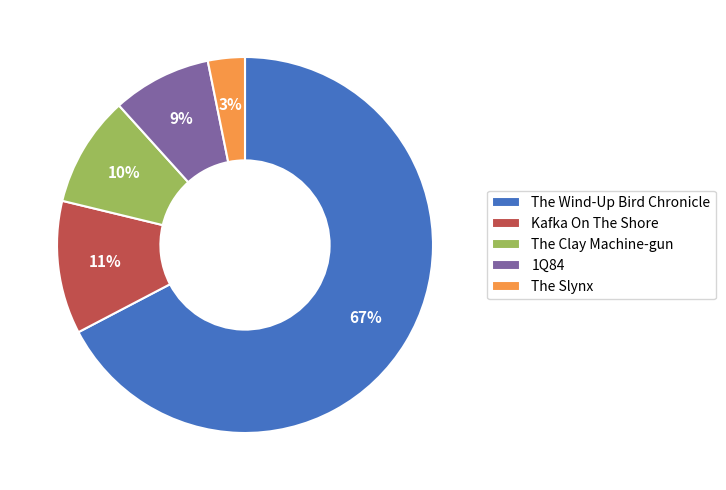

True or false: The Clay Machine-gun accounts for 10% of the total.

True